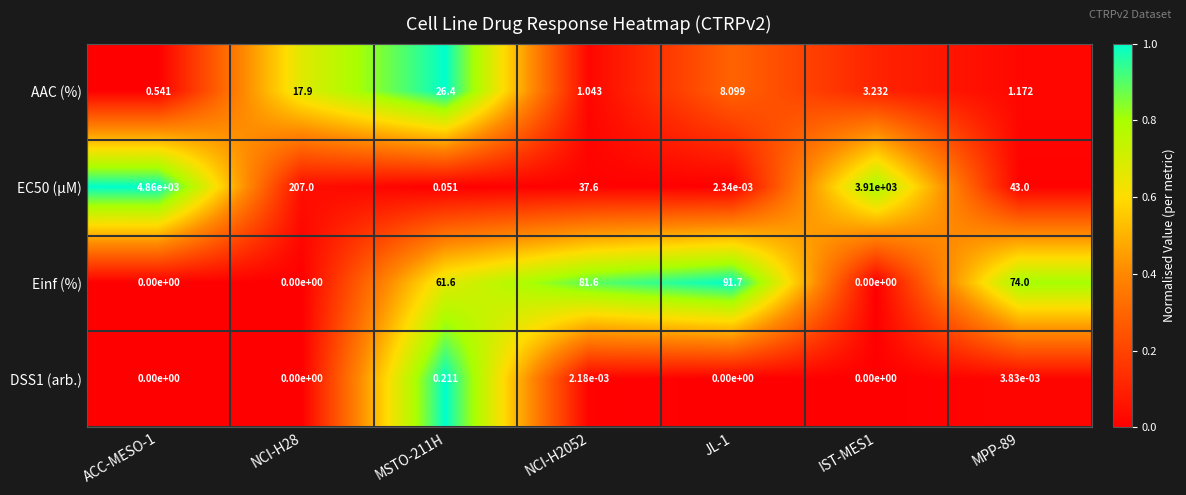

Which series has the largest range (max minus min)?

EC50 (µM)